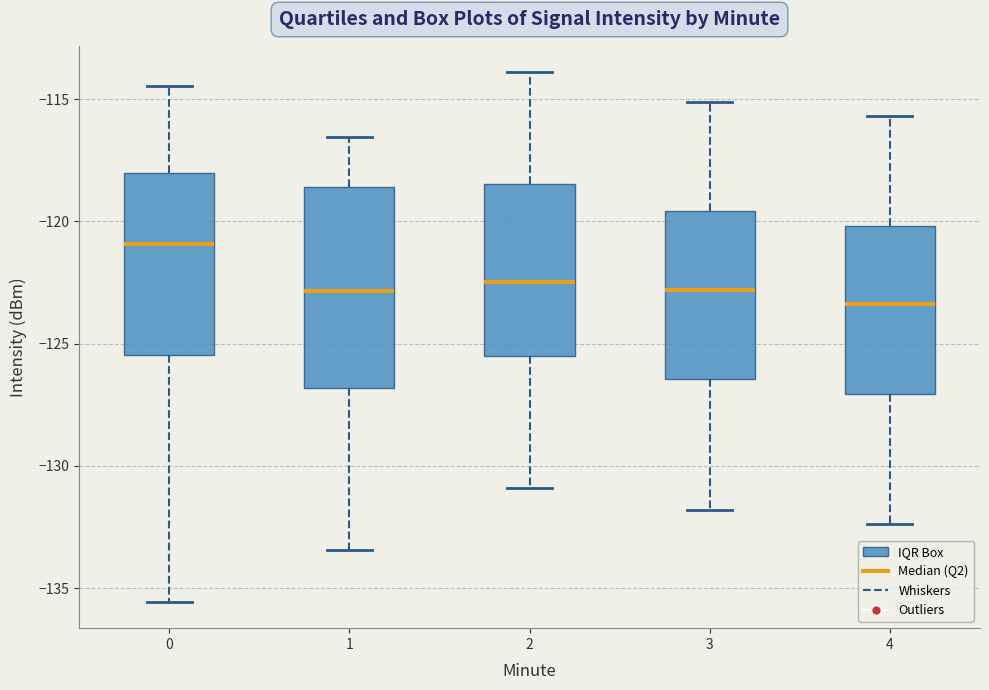

Reading left to right, transcribe this box plot: for each box, give where its median line is, the range the box spans, and where its two whiskers end, as read against the y-axis. The values are not printed on the chart, so give them approximately, as read against the axis.

0: median -121.0, box -125.5 to -118.0, whiskers -135.5 to -114.5
1: median -123.0, box -127.0 to -118.5, whiskers -133.5 to -116.5
2: median -122.5, box -125.5 to -118.5, whiskers -131.0 to -114.0
3: median -123.0, box -126.5 to -119.5, whiskers -132.0 to -115.0
4: median -123.5, box -127.0 to -120.0, whiskers -132.5 to -115.5